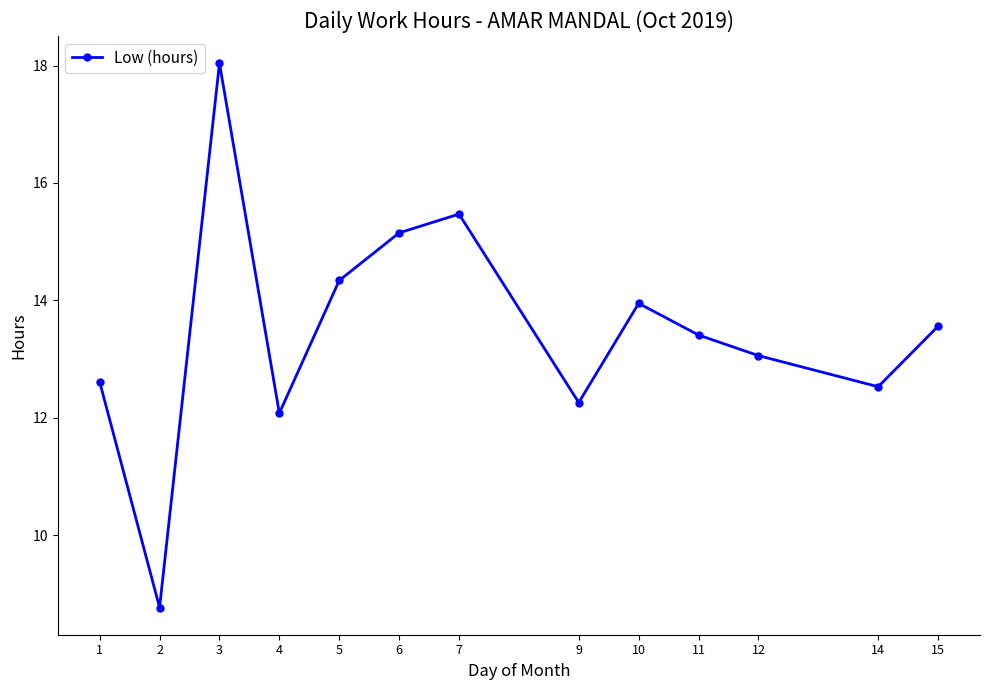

True or false: the data has more than 0 interior local peaks.

True